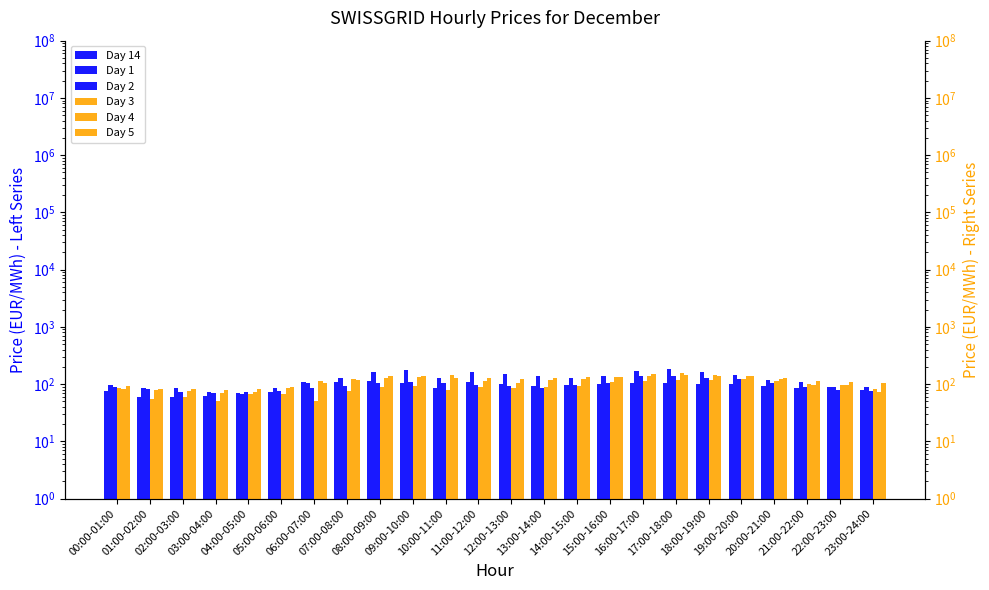

Reading left to right, extract all data points from this chart.

Day 14: 00:00-01:00=74.5	01:00-02:00=60.6	02:00-03:00=58.8	03:00-04:00=62.2	04:00-05:00=69.8	05:00-06:00=72.9	06:00-07:00=106.9	07:00-08:00=107.7	08:00-09:00=112.8	09:00-10:00=104.7	10:00-11:00=84.6	11:00-12:00=110.0	12:00-13:00=99.0	13:00-14:00=92.5	14:00-15:00=98.2	15:00-16:00=99.2	16:00-17:00=105.1	17:00-18:00=102.8	18:00-19:00=101.5	19:00-20:00=100.6	20:00-21:00=92.0	21:00-22:00=85.0	22:00-23:00=87.6	23:00-24:00=80.0
Day 1: 00:00-01:00=97.0	01:00-02:00=85.9	02:00-03:00=84.6	03:00-04:00=72.8	04:00-05:00=67.2	05:00-06:00=85.4	06:00-07:00=102.9	07:00-08:00=129.4	08:00-09:00=160.0	09:00-10:00=175.5	10:00-11:00=129.2	11:00-12:00=162.5	12:00-13:00=150.9	13:00-14:00=138.2	14:00-15:00=126.1	15:00-16:00=137.3	16:00-17:00=166.4	17:00-18:00=180.1	18:00-19:00=164.2	19:00-20:00=142.6	20:00-21:00=118.3	21:00-22:00=108.4	22:00-23:00=89.5	23:00-24:00=89.8
Day 2: 00:00-01:00=87.9	01:00-02:00=81.6	02:00-03:00=74.2	03:00-04:00=70.8	04:00-05:00=73.9	05:00-06:00=76.8	06:00-07:00=86.8	07:00-08:00=93.3	08:00-09:00=105.6	09:00-10:00=107.5	10:00-11:00=106.4	11:00-12:00=98.2	12:00-13:00=91.9	13:00-14:00=86.5	14:00-15:00=95.1	15:00-16:00=102.5	16:00-17:00=138.2	17:00-18:00=136.4	18:00-19:00=128.9	19:00-20:00=121.6	20:00-21:00=104.7	21:00-22:00=90.4	22:00-23:00=79.8	23:00-24:00=76.5
Day 3: 00:00-01:00=84.3	01:00-02:00=54.2	02:00-03:00=58.4	03:00-04:00=50.0	04:00-05:00=66.0	05:00-06:00=66.5	06:00-07:00=51.2	07:00-08:00=76.4	08:00-09:00=89.0	09:00-10:00=93.3	10:00-11:00=79.9	11:00-12:00=87.5	12:00-13:00=86.6	13:00-14:00=87.4	14:00-15:00=93.2	15:00-16:00=109.5	16:00-17:00=113.0	17:00-18:00=118.4	18:00-19:00=120.2	19:00-20:00=120.8	20:00-21:00=113.2	21:00-22:00=102.1	22:00-23:00=95.6	23:00-24:00=81.9
Day 4: 00:00-01:00=80.5	01:00-02:00=79.9	02:00-03:00=77.2	03:00-04:00=70.5	04:00-05:00=73.4	05:00-06:00=87.0	06:00-07:00=114.8	07:00-08:00=124.3	08:00-09:00=129.7	09:00-10:00=133.6	10:00-11:00=141.9	11:00-12:00=113.6	12:00-13:00=103.4	13:00-14:00=119.0	14:00-15:00=122.8	15:00-16:00=131.8	16:00-17:00=140.6	17:00-18:00=154.4	18:00-19:00=145.8	19:00-20:00=136.0	20:00-21:00=121.7	21:00-22:00=97.9	22:00-23:00=95.0	23:00-24:00=72.7
Day 5: 00:00-01:00=94.2	01:00-02:00=80.9	02:00-03:00=82.3	03:00-04:00=79.3	04:00-05:00=81.0	05:00-06:00=87.4	06:00-07:00=103.5	07:00-08:00=118.7	08:00-09:00=141.1	09:00-10:00=136.0	10:00-11:00=130.0	11:00-12:00=129.7	12:00-13:00=123.9	13:00-14:00=130.3	14:00-15:00=132.9	15:00-16:00=133.1	16:00-17:00=147.2	17:00-18:00=144.4	18:00-19:00=140.0	19:00-20:00=136.3	20:00-21:00=127.0	21:00-22:00=114.0	22:00-23:00=107.2	23:00-24:00=103.5